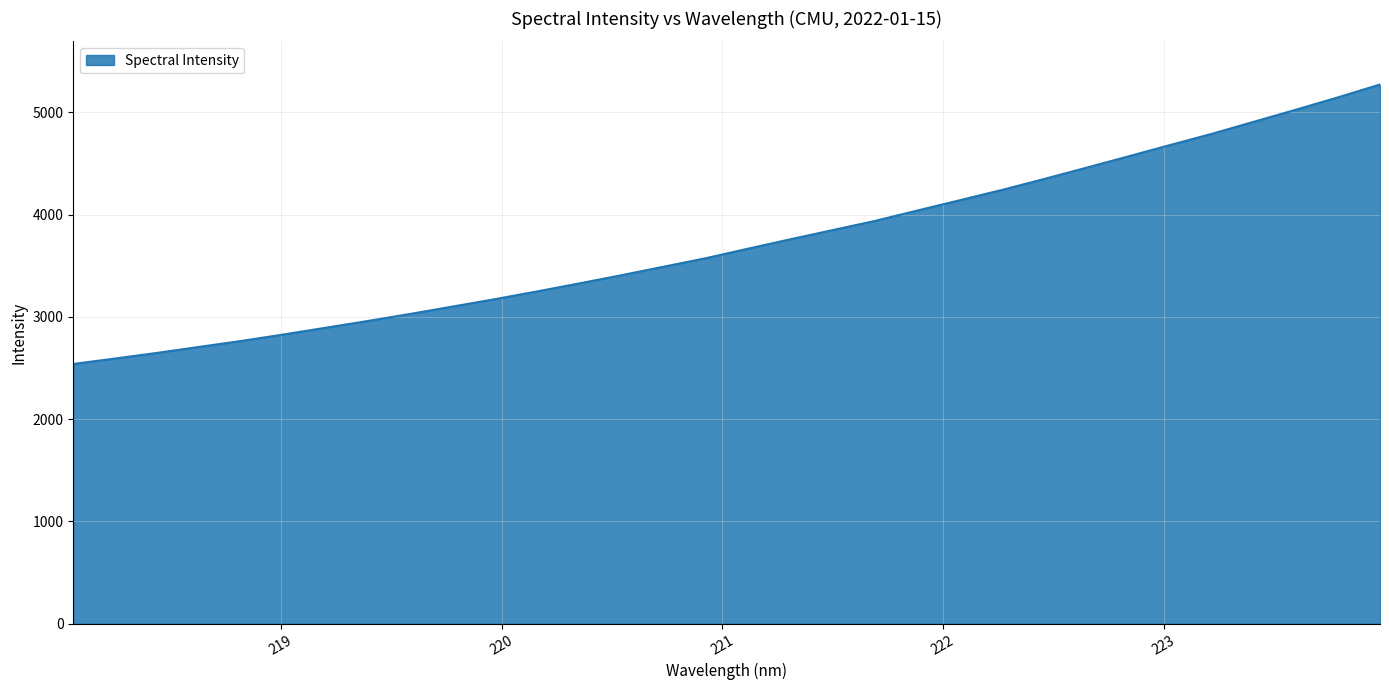

Reading left to right, list all the values displayed in this chart.

2540.1	2594.0	2649.3	2708.0	2766.2	2829.7	2895.5	2961.9	3030.4	3102.2	3174.3	3249.9	3328.3	3408.6	3491.7	3574.7	3667.7	3759.2	3848.6	3937.9	4039.0	4139.1	4239.4	4346.3	4456.1	4567.5	4679.2	4789.9	4907.9	5026.1	5146.9	5272.9